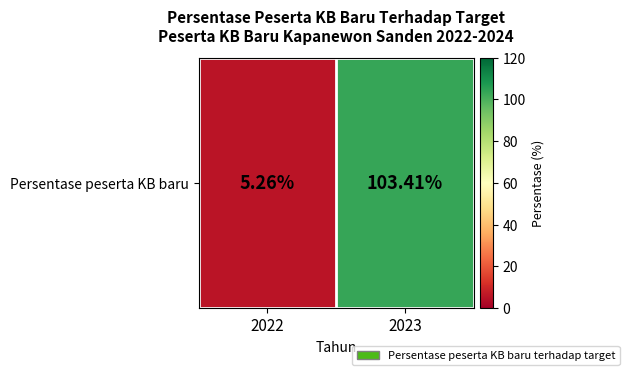

What is the maximum value shown in the chart?

103.4